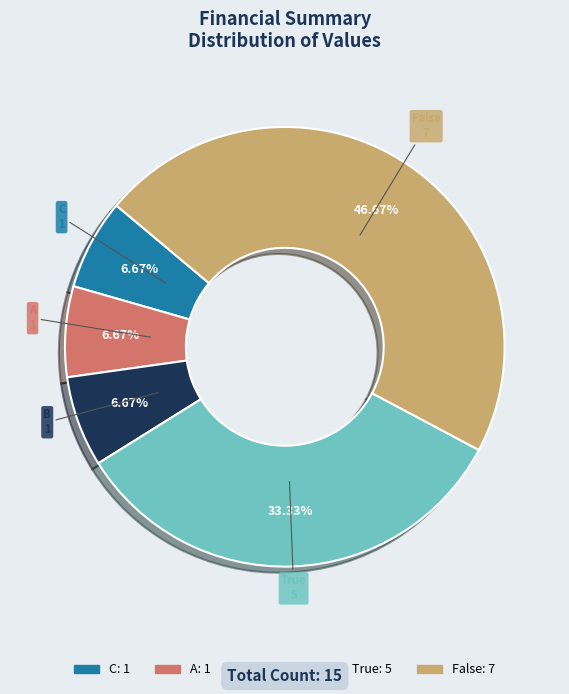

To the nearest percent, what is the difference between the False and C slice percentages?

40%